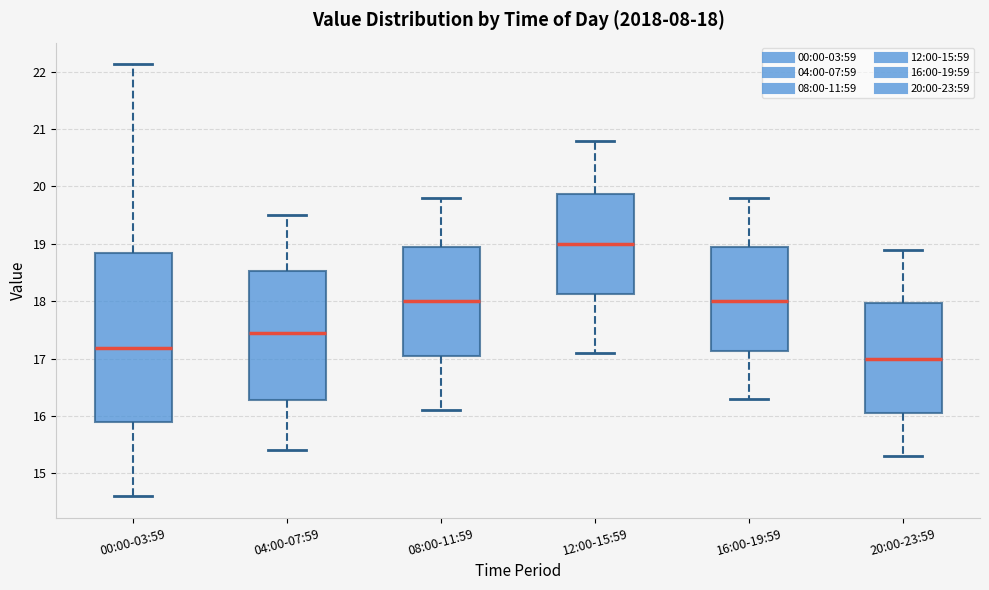

Comparing the boxes themselves (not the whiskers), which one is the tallest?

00:00-03:59